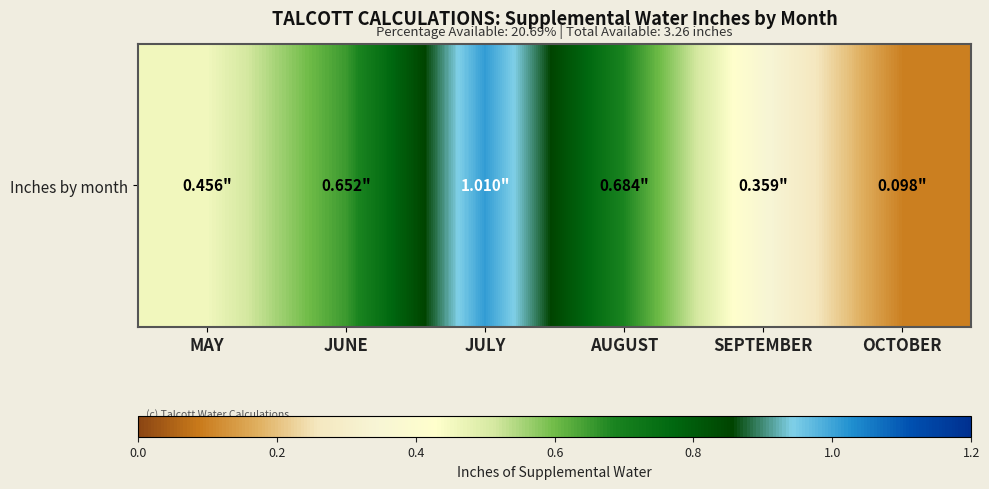

What is the approximate value at JUNE?

0.7